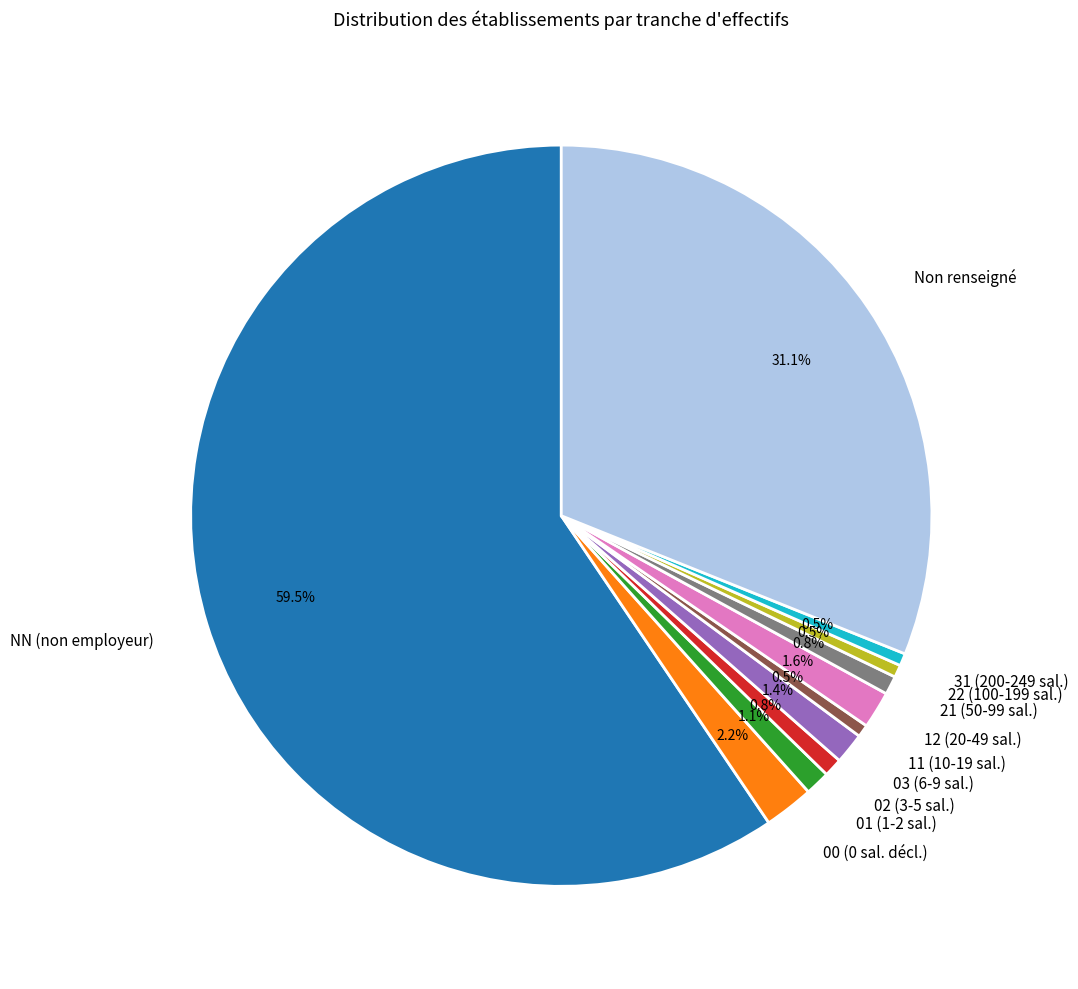

Combined, do 31 (200-249 sal.) and NN (non employeur) account for over 50%?

Yes